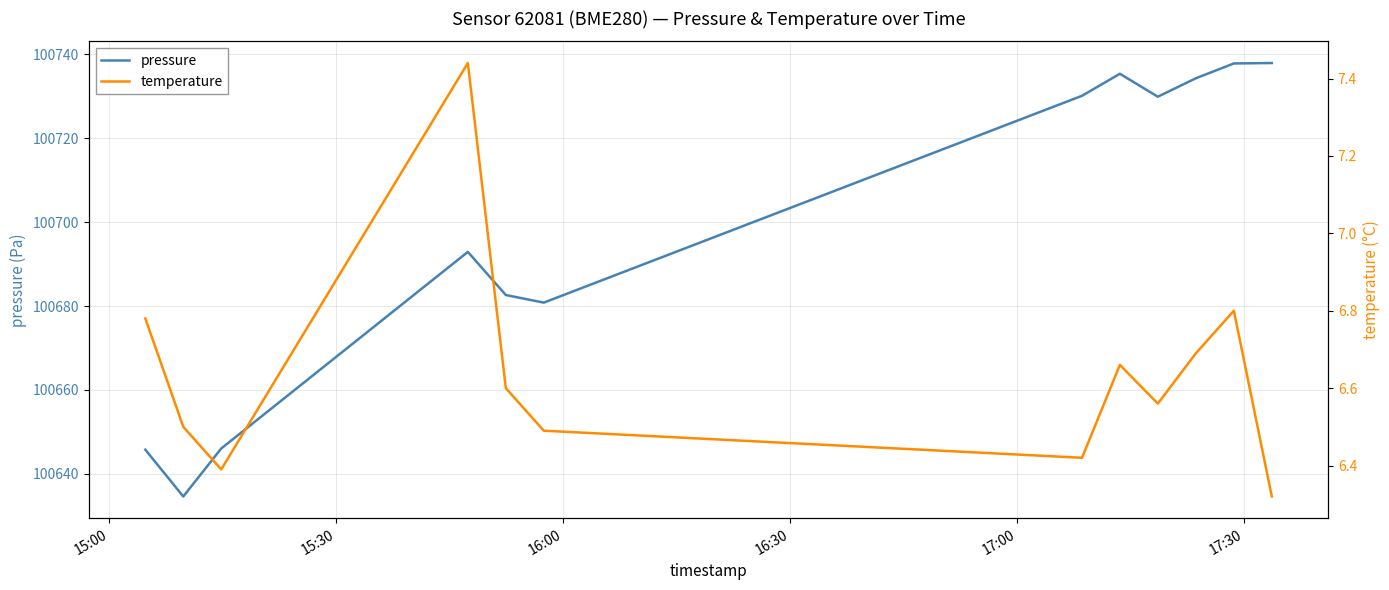

What is the maximum value for pressure?

100737.9